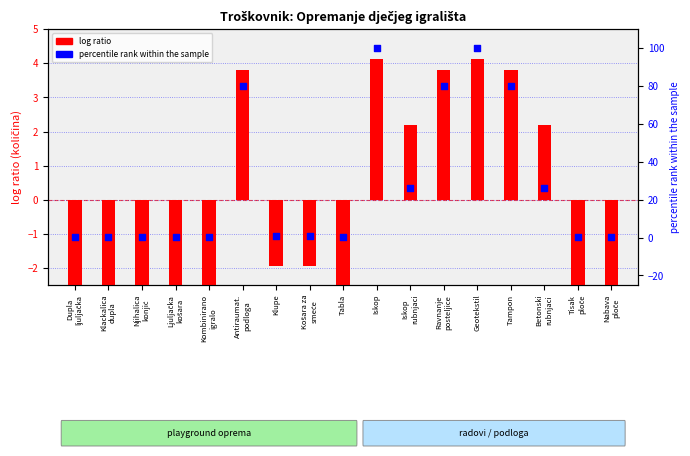

At how many categories does at least one series exceed 88?

2